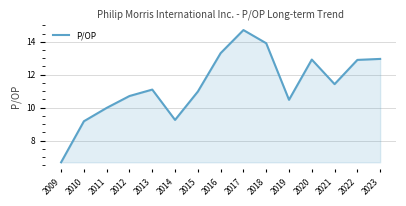

What is the sum of all values?

170.5